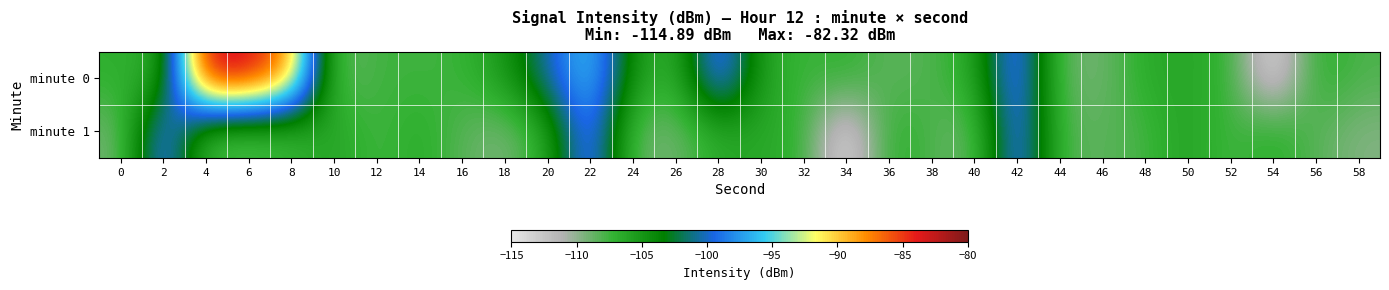

Between 32 and 12, which is larger?

12